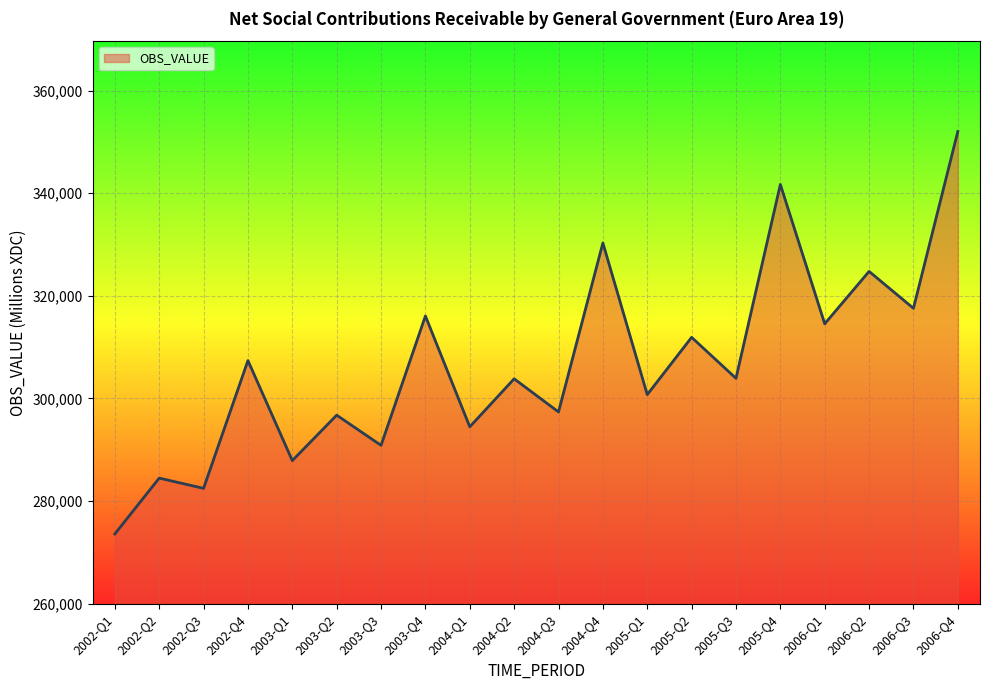

Which category has the lowest value across all series?

2002-Q1